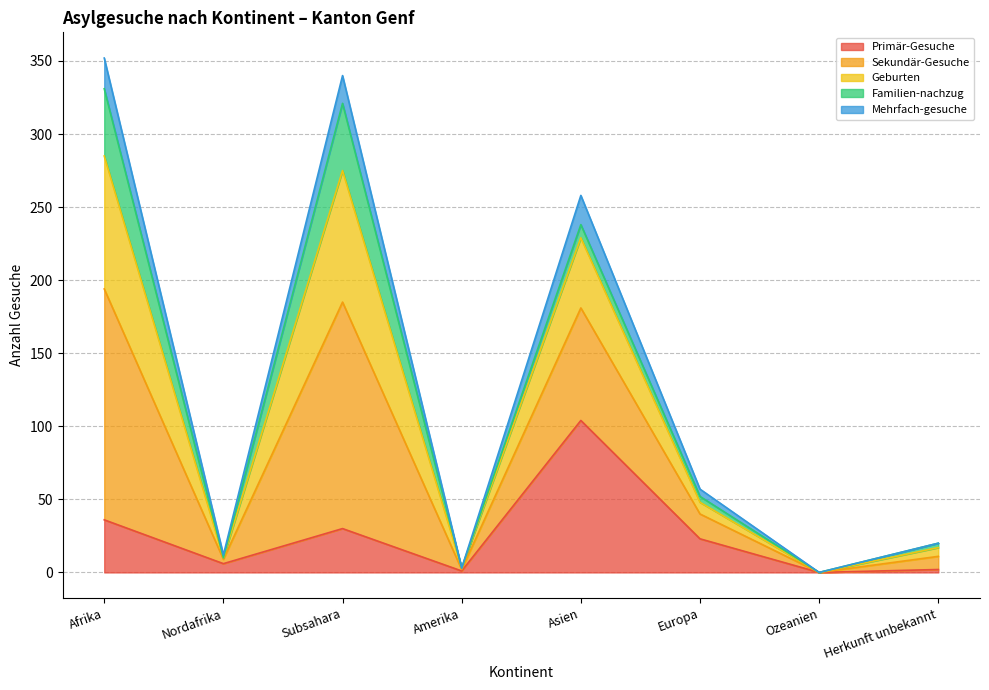

In Mehrfach-gesuche, how many points are higher than both neighbors (excluding endpoints)?

2